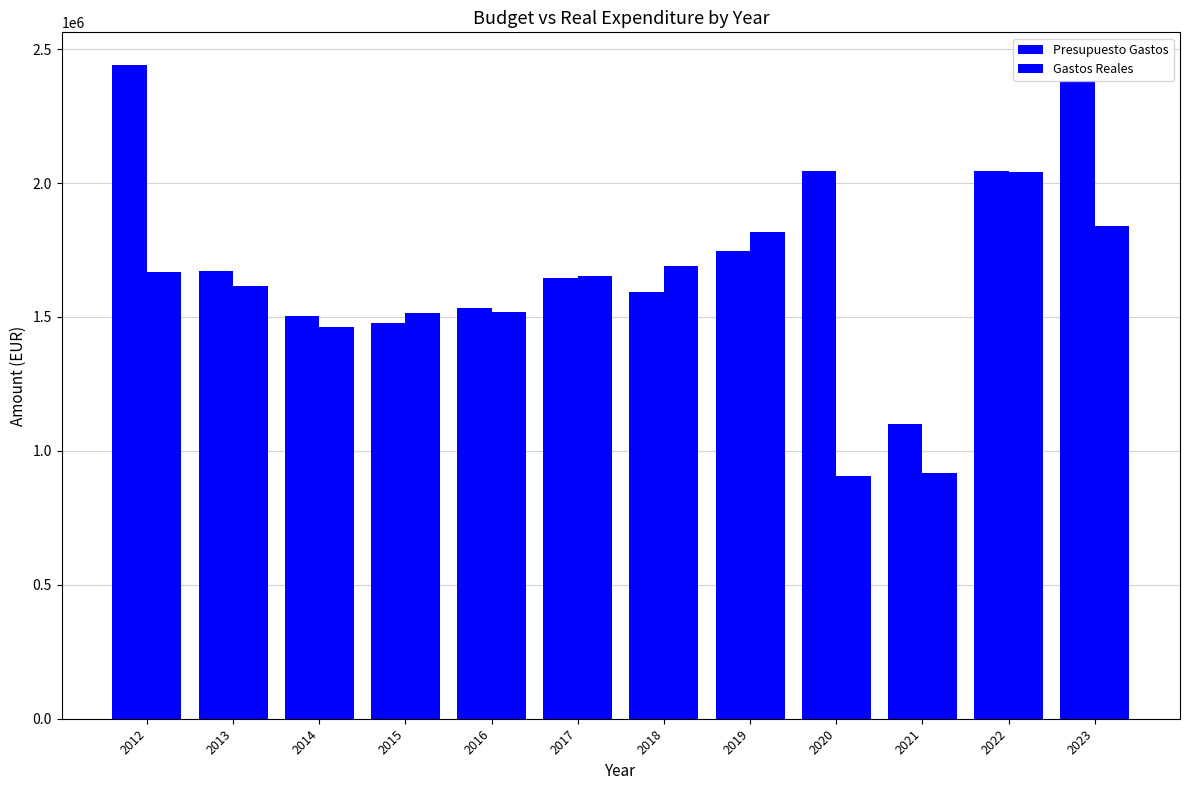

Rank the series by their maximum value, from highest to lowest.

Presupuesto Gastos, Gastos Reales